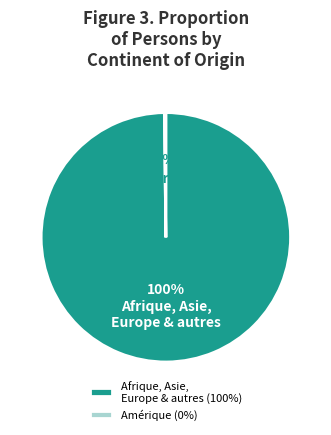

The Afrique, Asie, Europe & autres (100%) slice represents 90% of the pie. True or false?

False